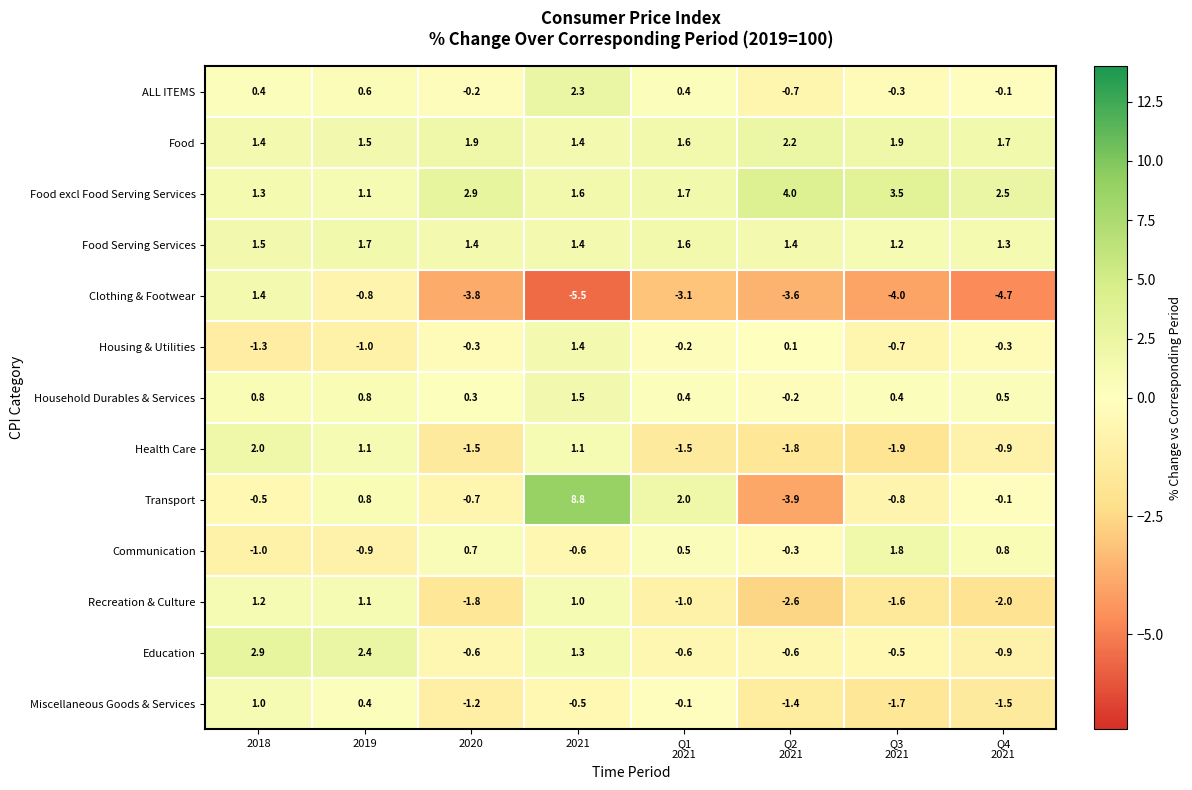

What is the total value across all series at Q1
2021?

1.7